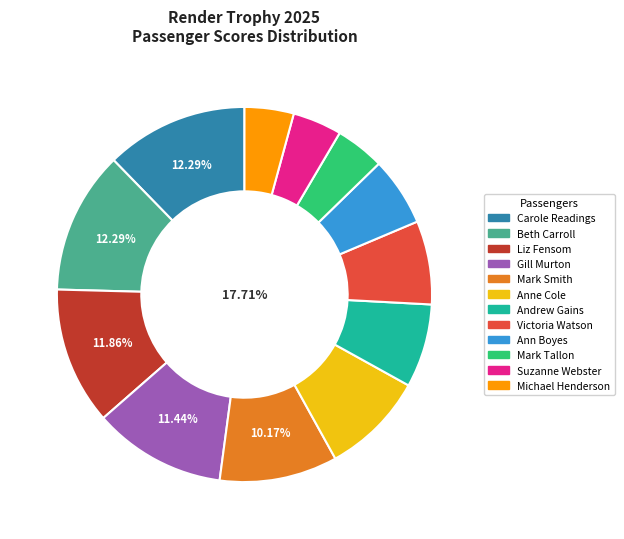

What is the change in value from Mark Smith to Michael Henderson?

-14